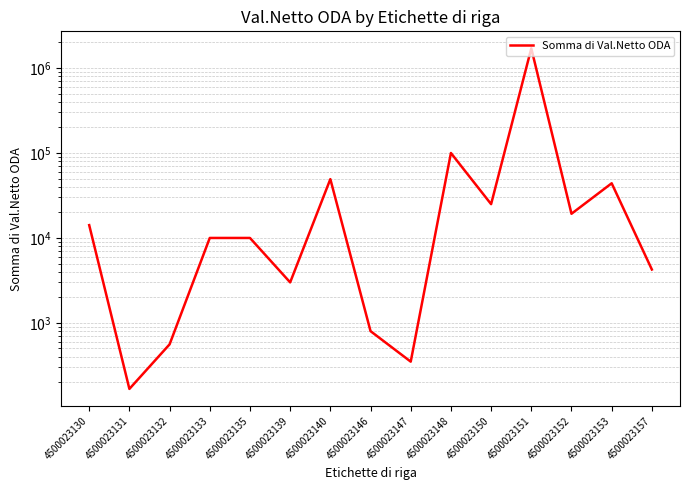

Reading left to right, list all the values displayed in this chart.

14153.1	167.2	559.3	10000.0	10000.0	3000.0	49254.0	800.3	350.0	100000.0	25000.0	1703992.1	19260.0	44000.0	4250.0